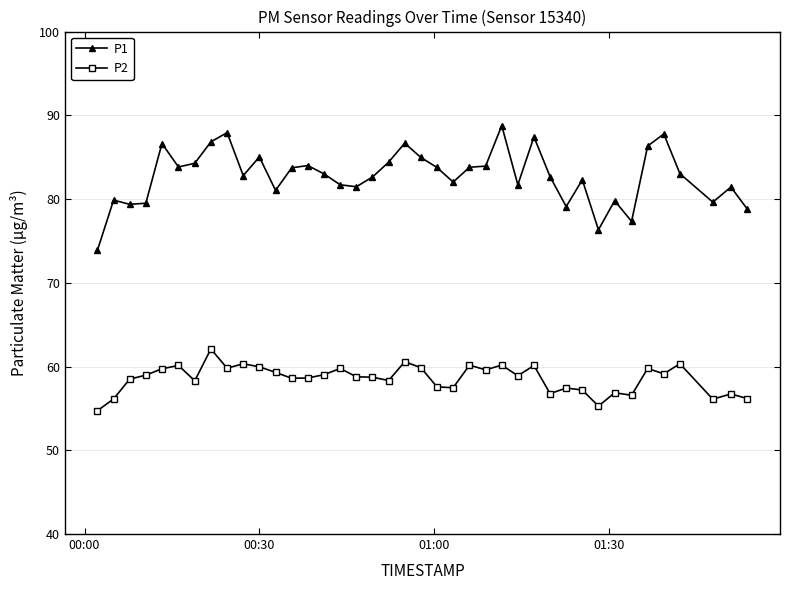

How many values in the P2 series exceed 58?

27